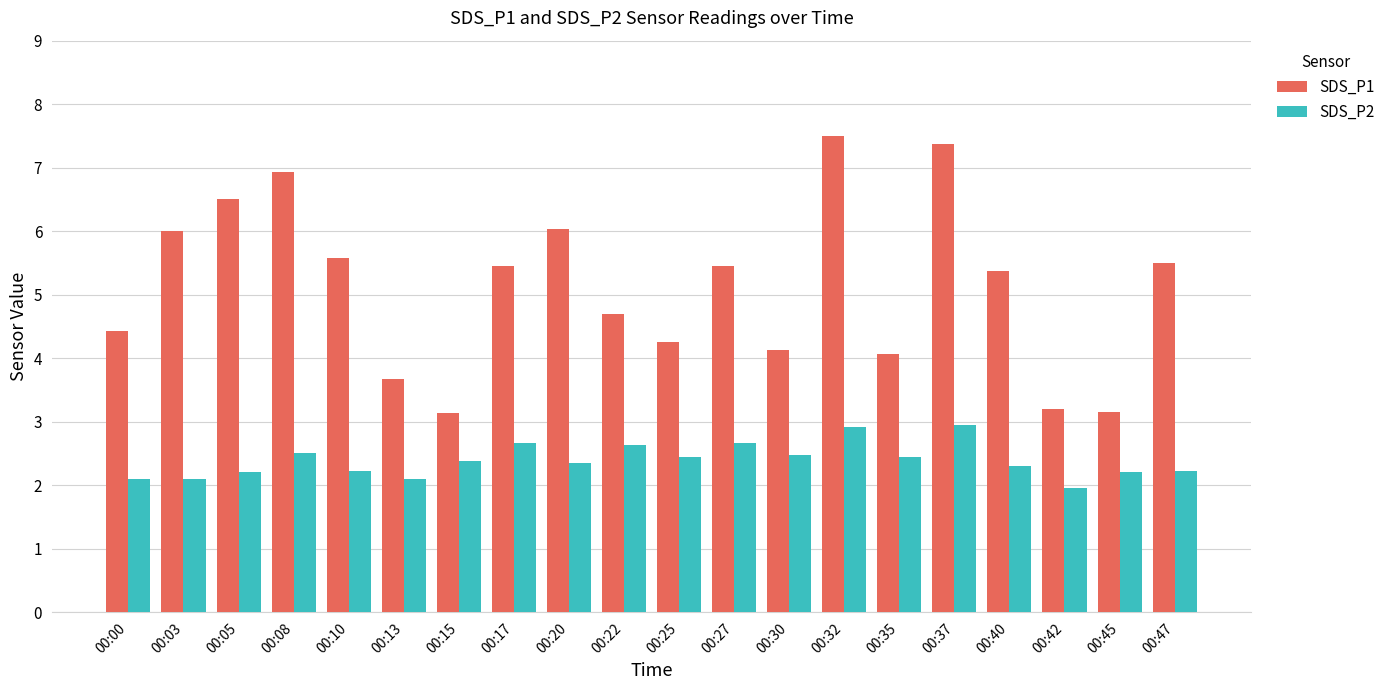

Rank the series by their maximum value, from highest to lowest.

SDS_P1, SDS_P2